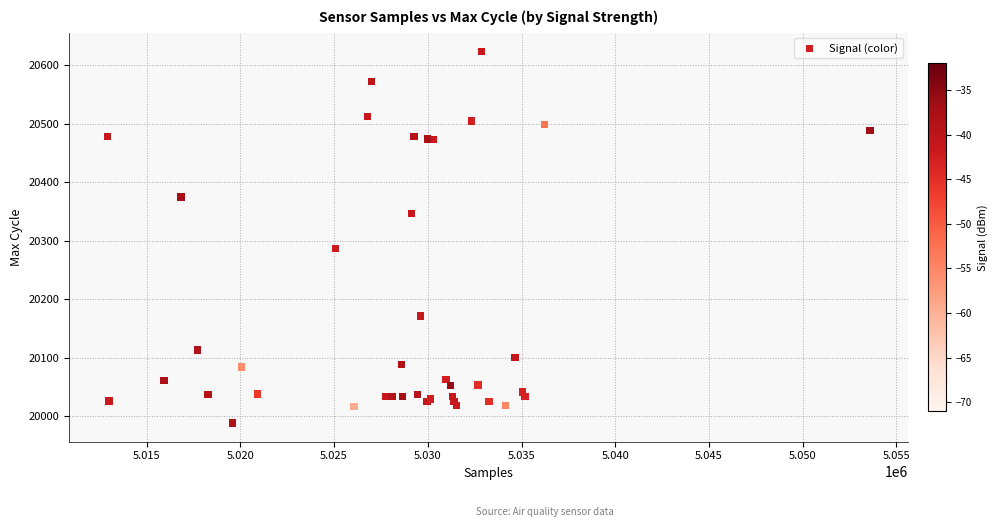

What Y value in the scatter plot is closest to 20306?

20287